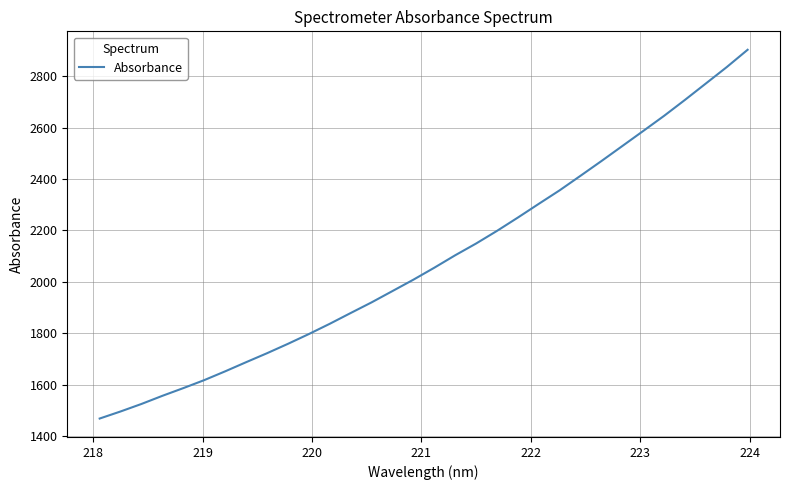

What is the smallest value displayed?

1468.3